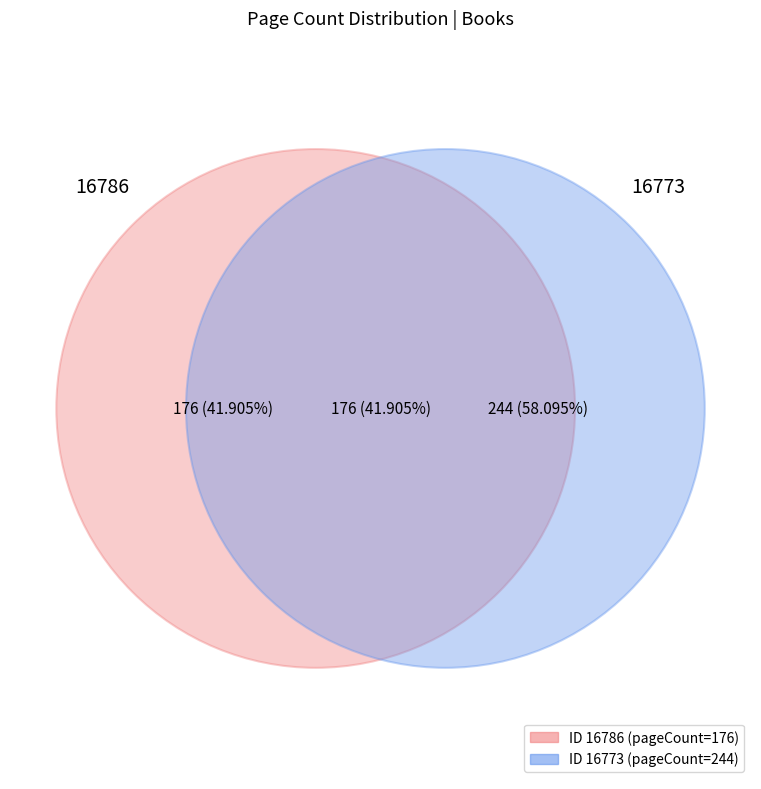

Count the number of slices in the pie.

2